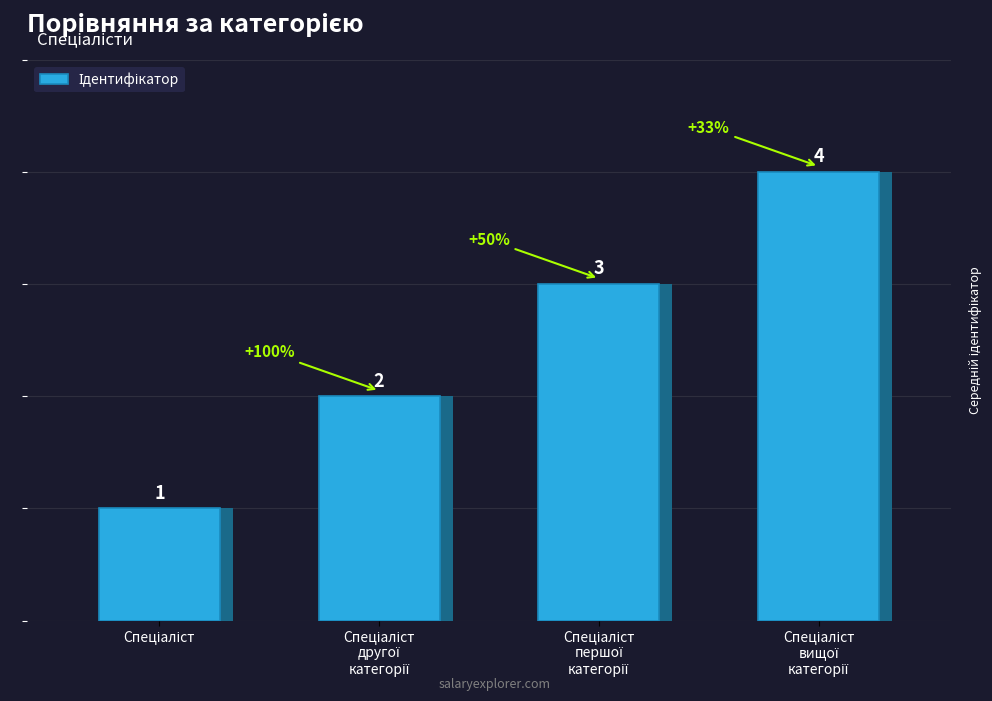

How many categories are shown in the chart?

4